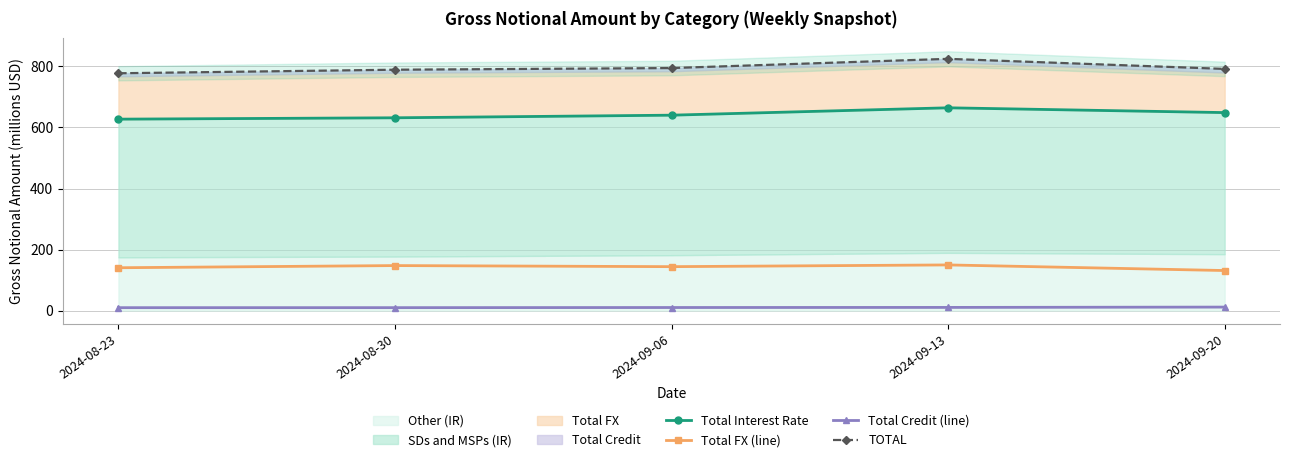

Is the value of Total Interest Rate at 2024-09-06 greater than the value of Total Credit (line) at 2024-09-20?

Yes